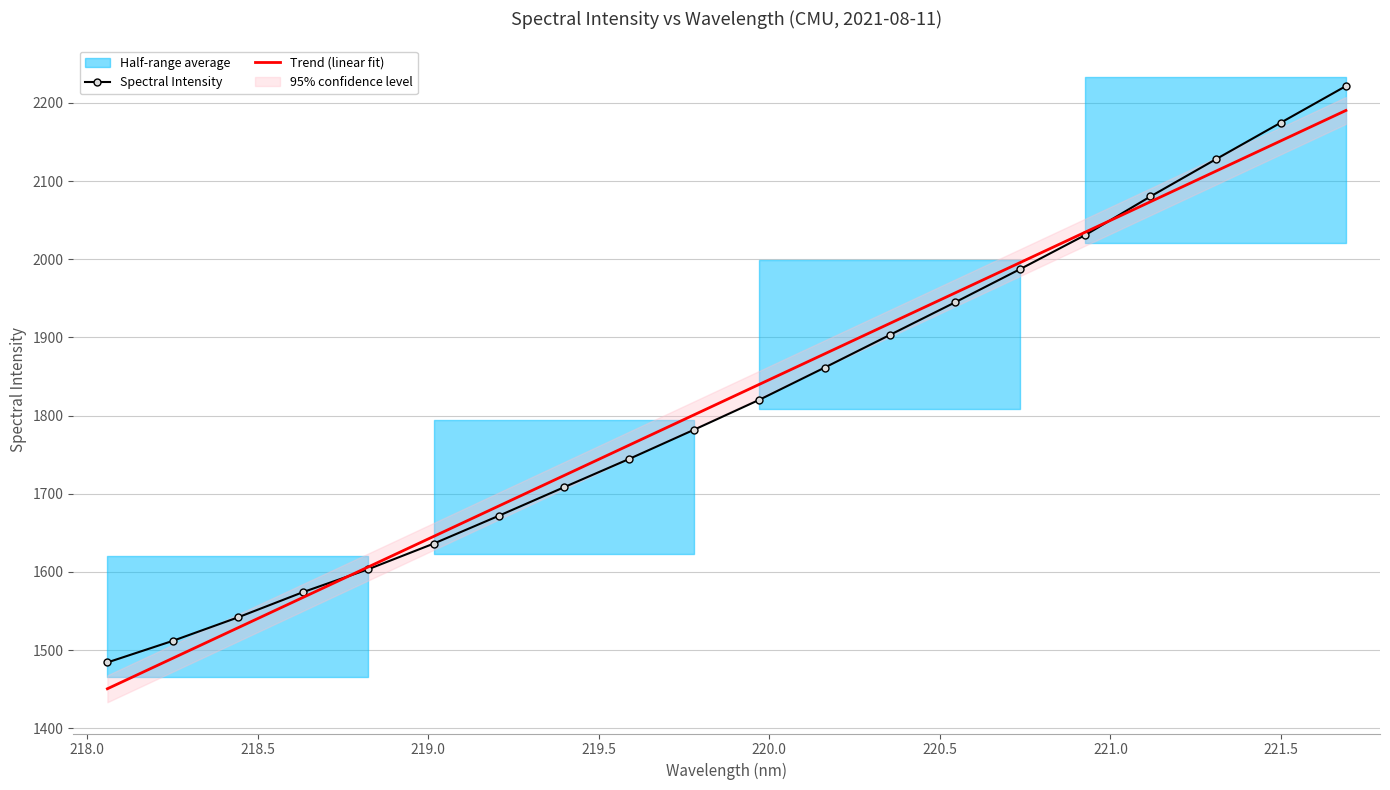

How many intersections are there between Trend (linear fit) and Spectral Intensity?

2